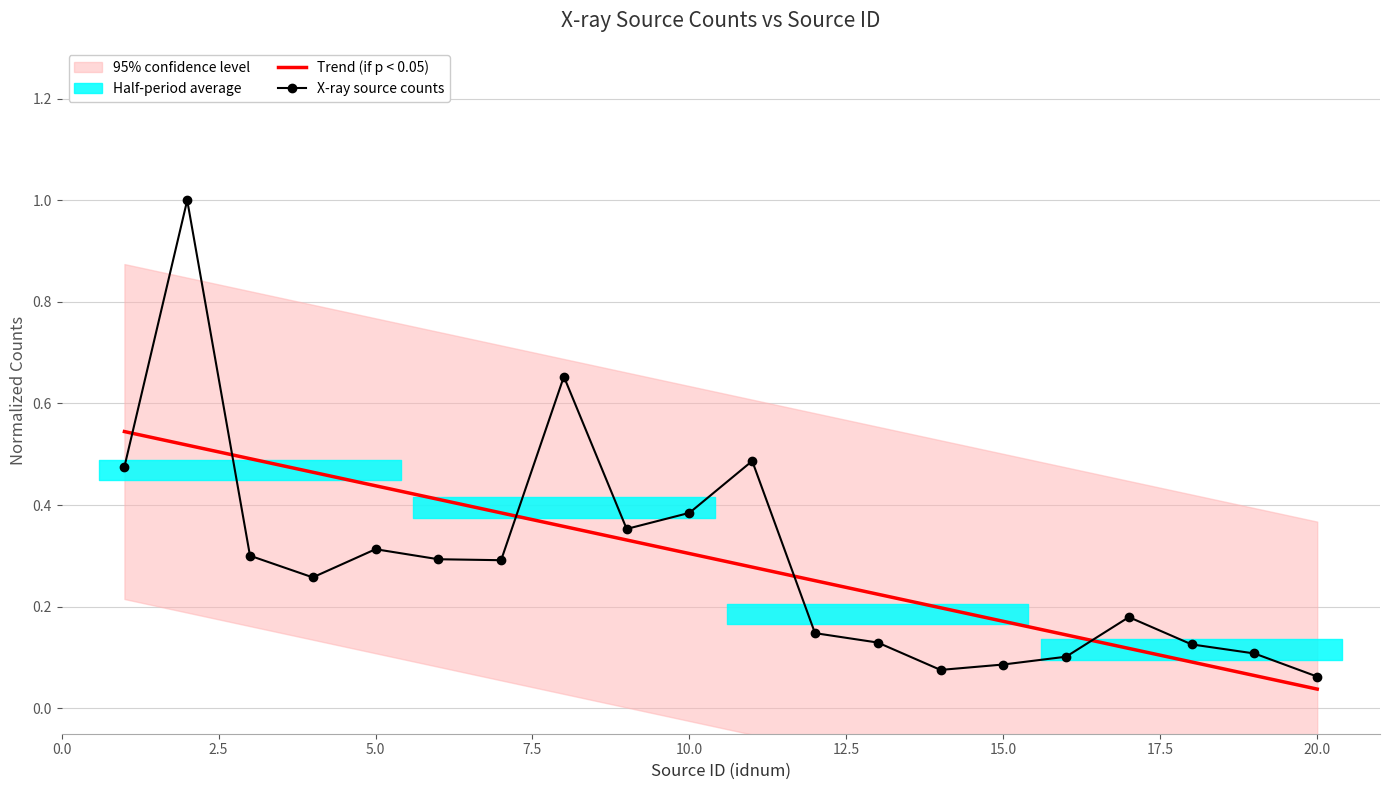

How many interior local peaks (higher than both neighbors) does the data have?

5